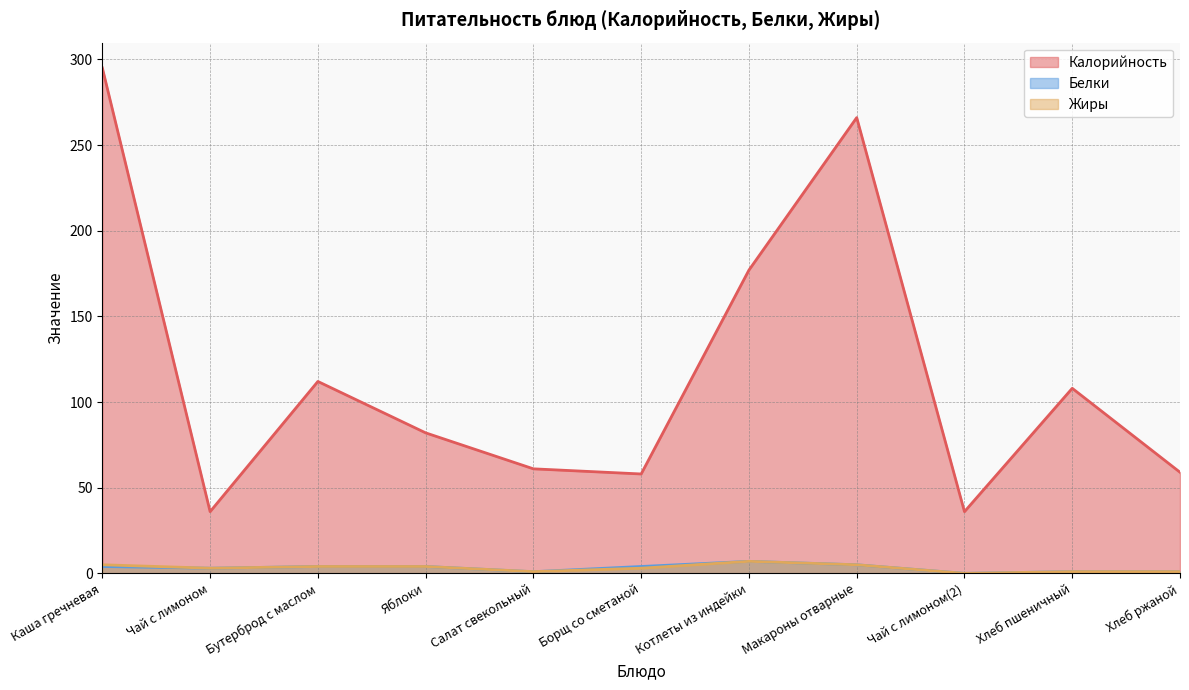

What is the difference between the highest and lowest values at Хлеб ржаной?

58.0